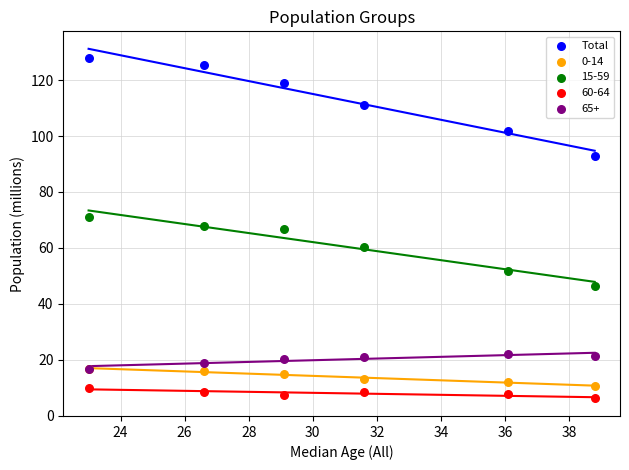

What are all the series names shown in the legend?

Total, 0-14, 15-59, 60-64, 65+